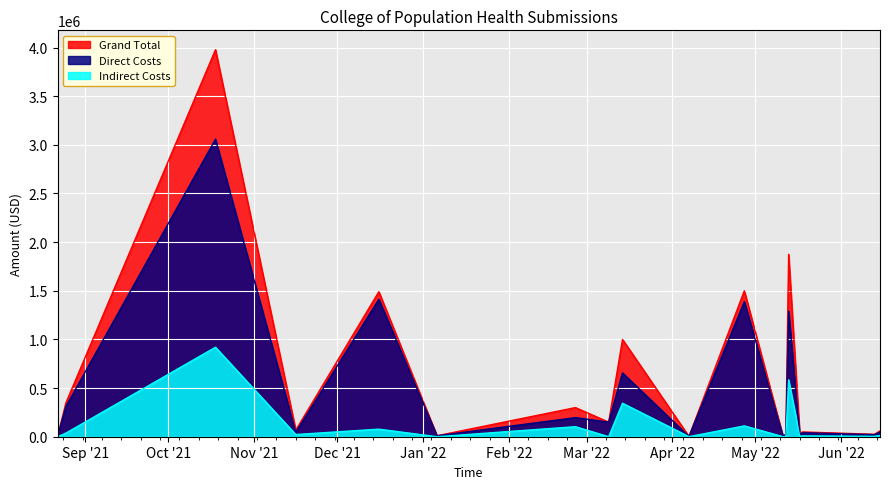

What is the difference between the Indirect Costs values at 2022-05-17 and 2022-03-14?

340095